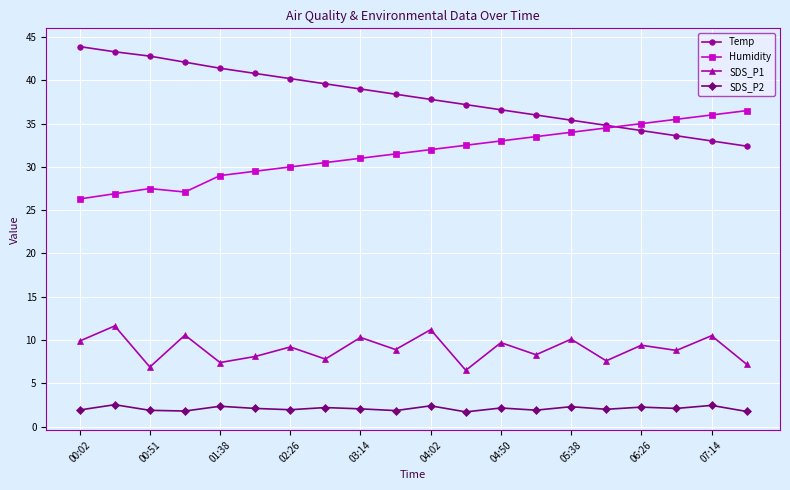

Which series has the largest total across all categories?

Temp